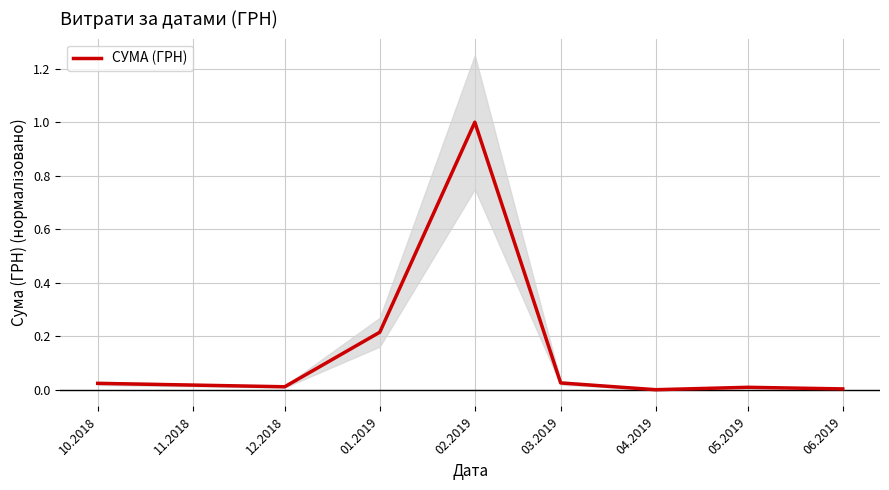

Reading left to right, transcribe all the data shown in this chart.

0.0	0.0	0.2	1.0	0.0	0.0	0.0	0.0